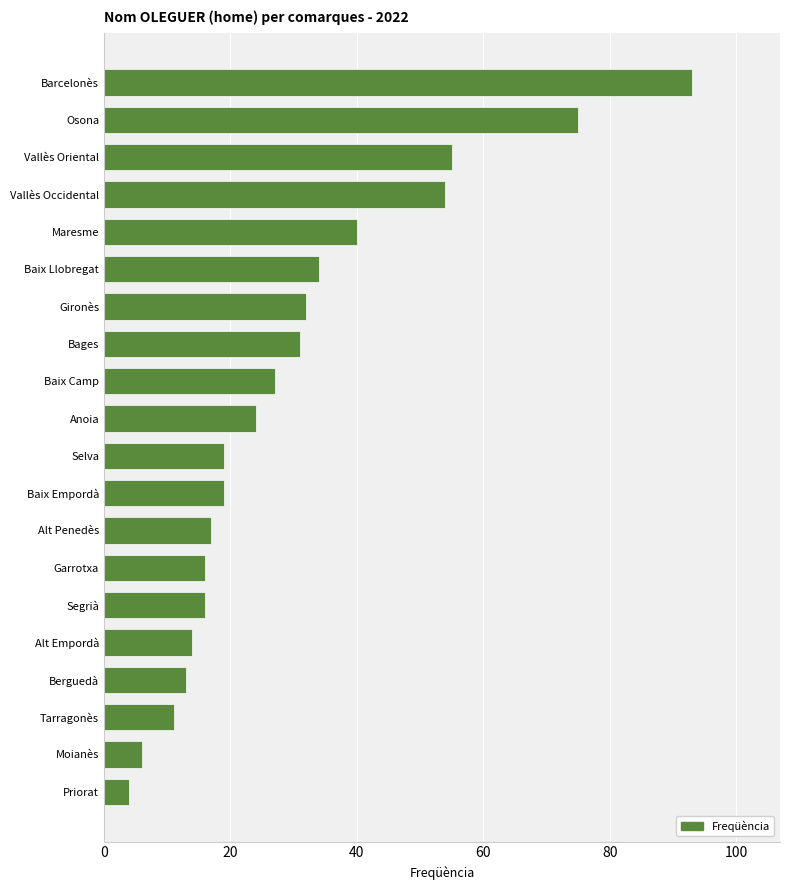

True or false: the data shows 6 at Moianès.

True